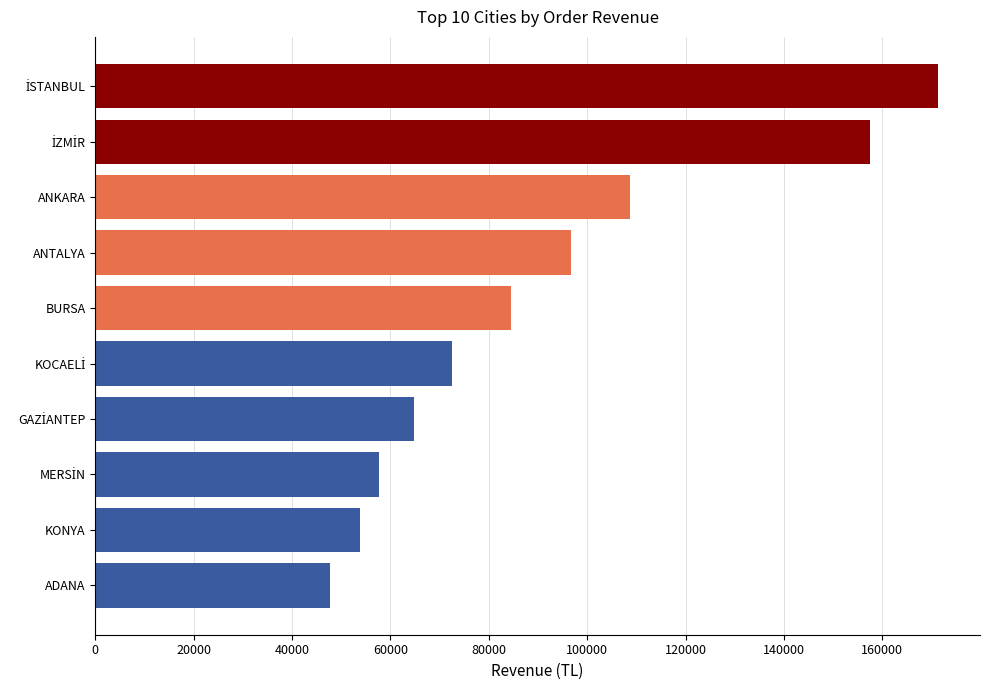

Which label corresponds to the smallest value in the chart?

ADANA